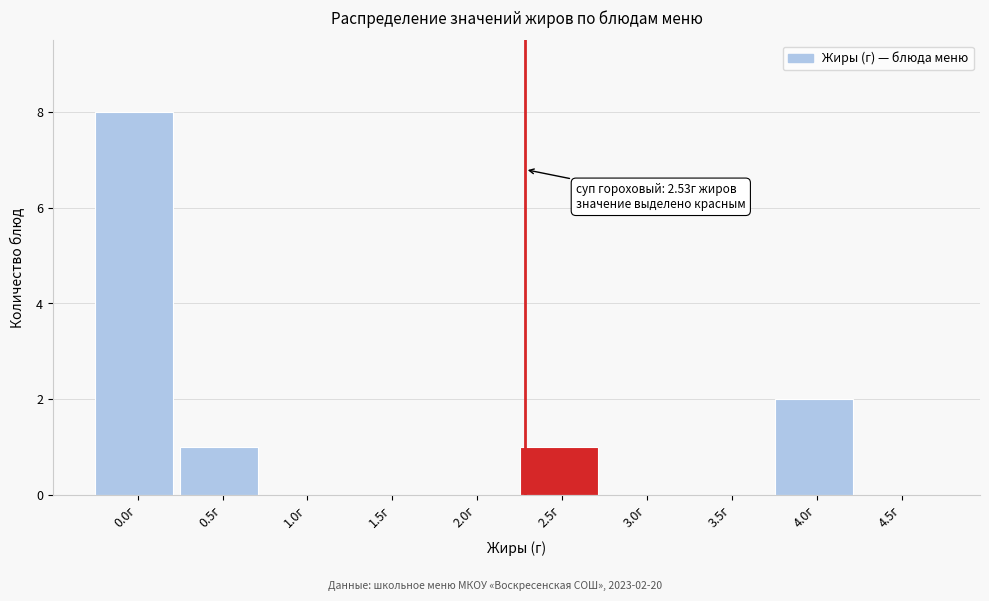

Reading left to right, transcribe all the data shown in this chart.

0.0г=8	0.5г=1	1.0г=0	1.5г=0	2.0г=0	2.5г=1	3.0г=0	3.5г=0	4.0г=2	4.5г=0